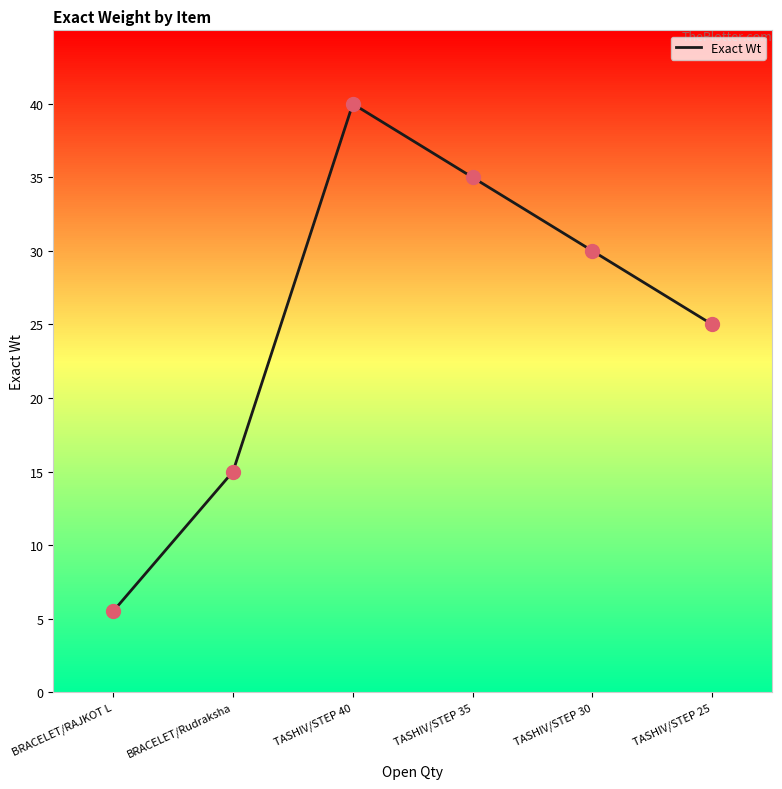

Which has a higher value, TASHIV/STEP 40 or TASHIV/STEP 30?

TASHIV/STEP 40